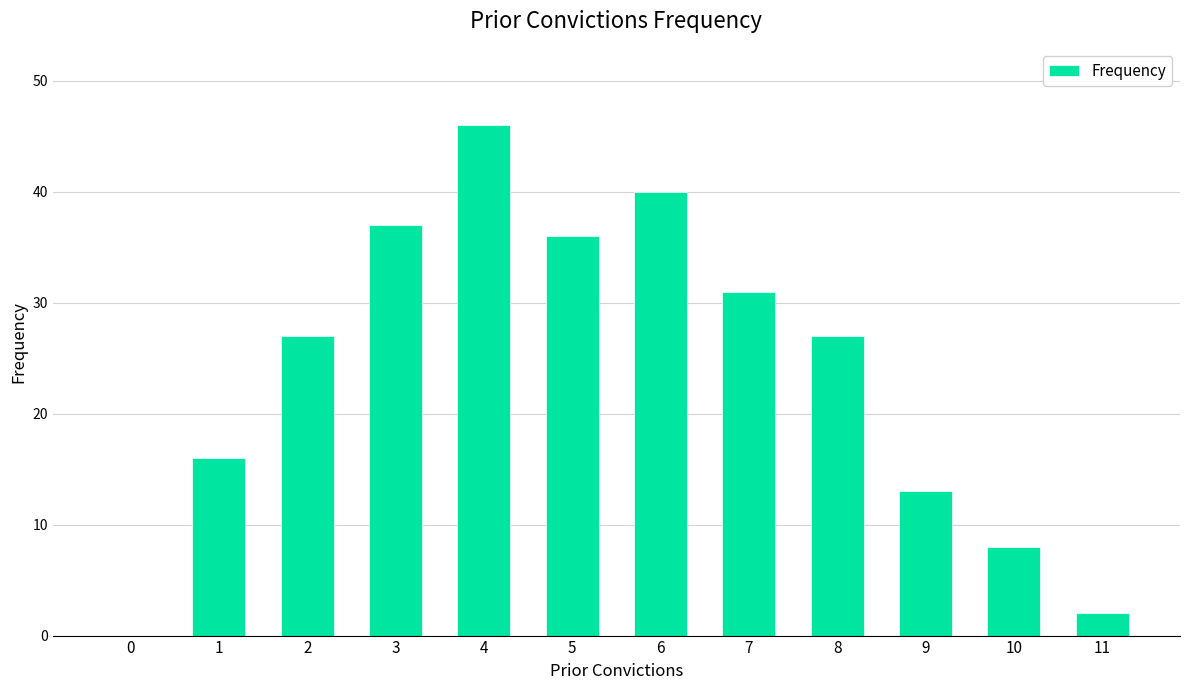

How many data points does each series have?

12